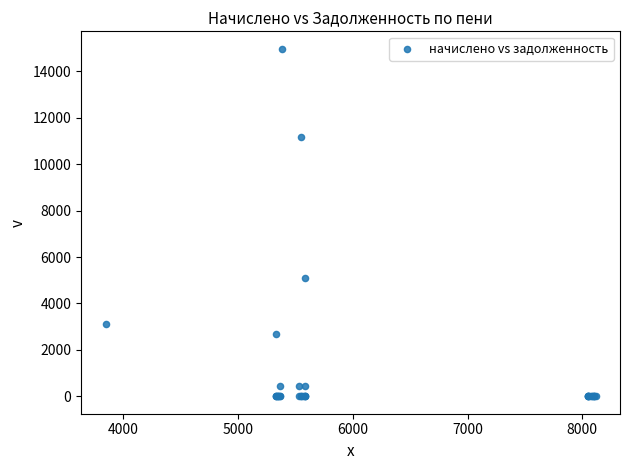

What Y value in the scatter plot is closest to 7488?

5082.0